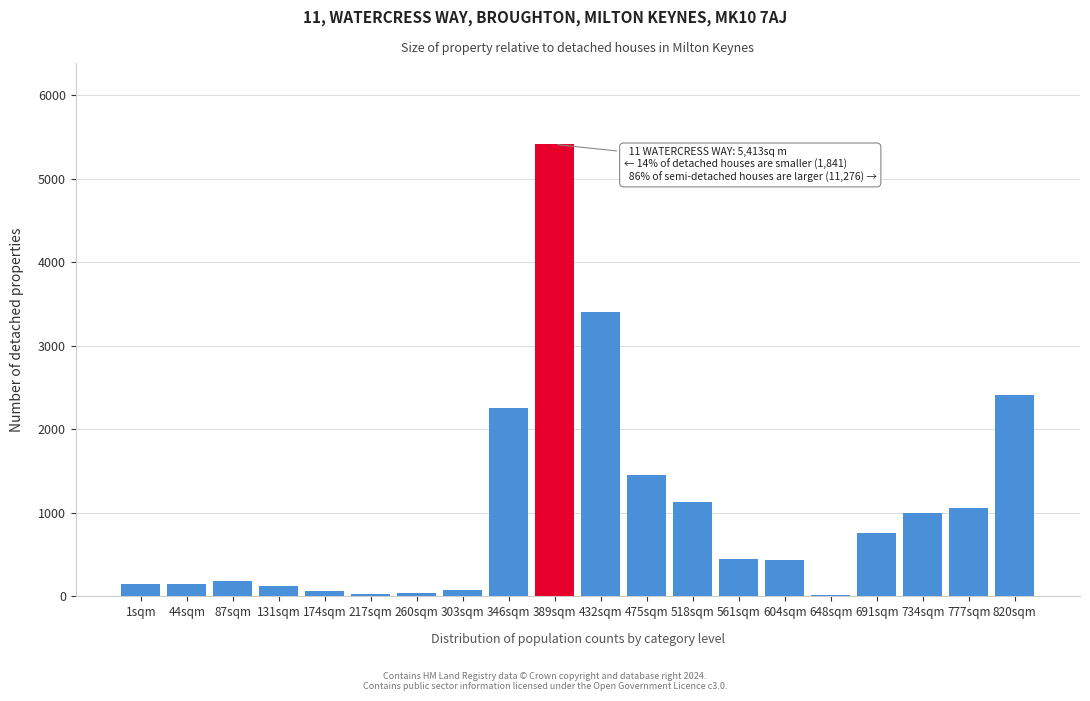

Between 734sqm and 346sqm, which is larger?

346sqm